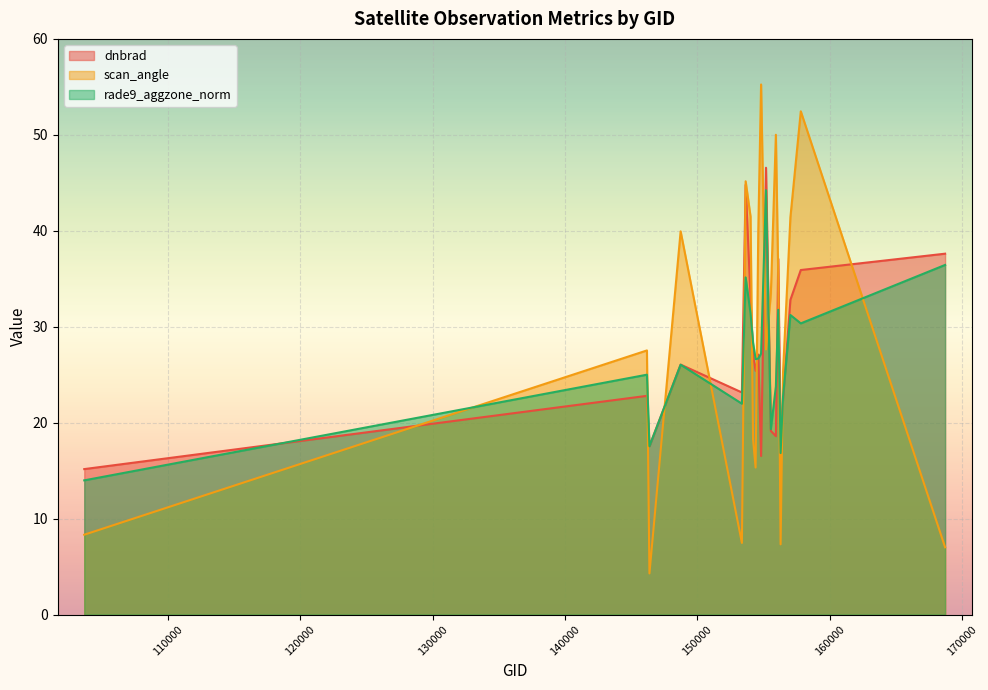

Read the rade9_aggzone_norm value at 154022.

31.4